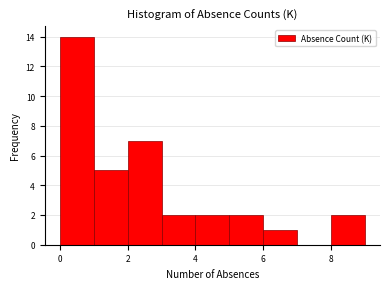

Reading left to right, transcribe this chart: for each bar, give the range it covers on the x-axis and its height. The values are not printed on the chart, so give them approximately, as read against the axis.

0 to 1: 14
1 to 2: 5
2 to 3: 7
3 to 4: 2
4 to 5: 2
5 to 6: 2
6 to 7: 1
7 to 8: 0
8 to 9: 2